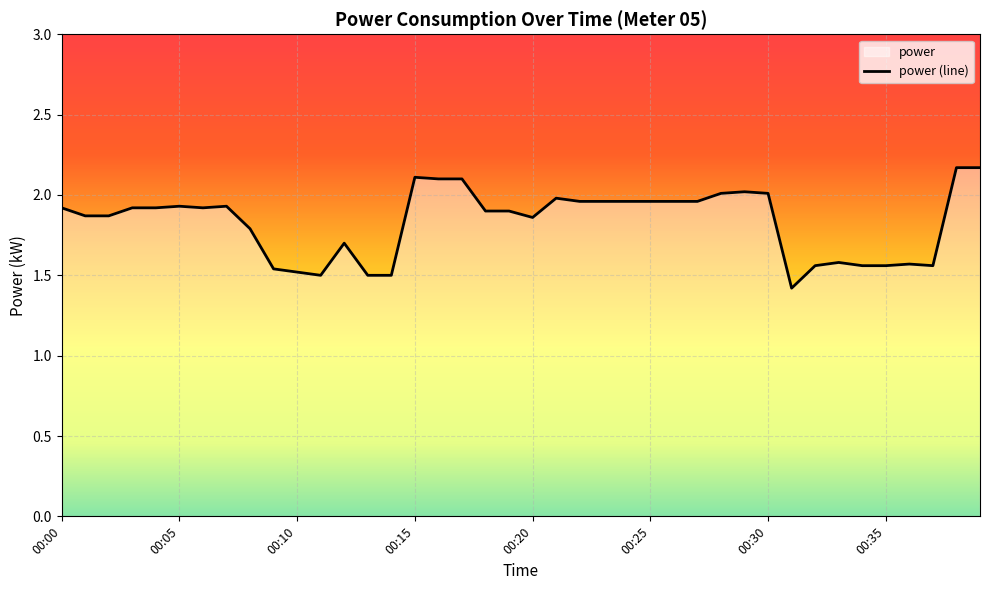

How many interior local peaks (higher than both neighbors) does the data have?

8